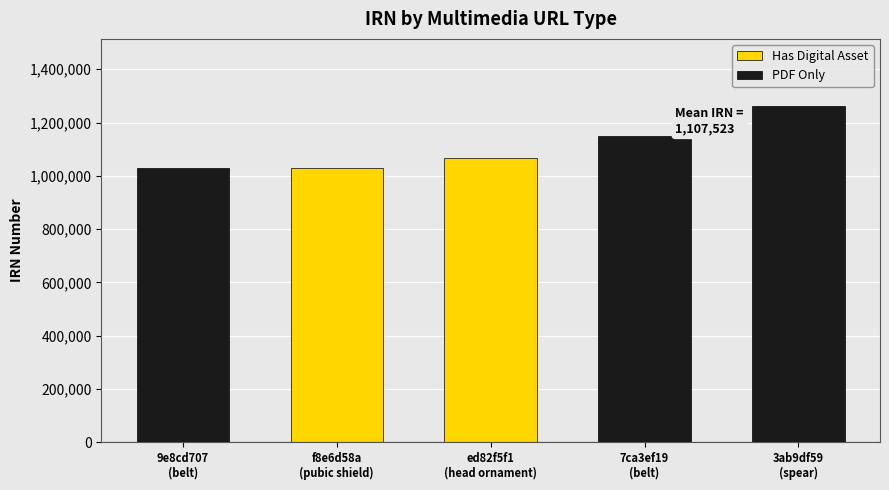

What is the average value of the PDF Only series?

1147033